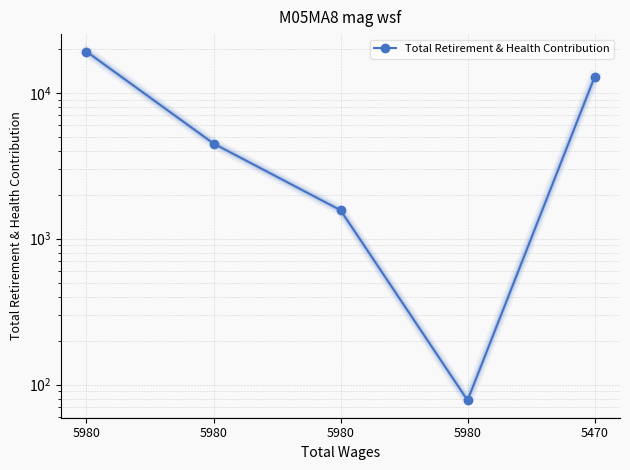

At which label is the value closest to 9646?

5470